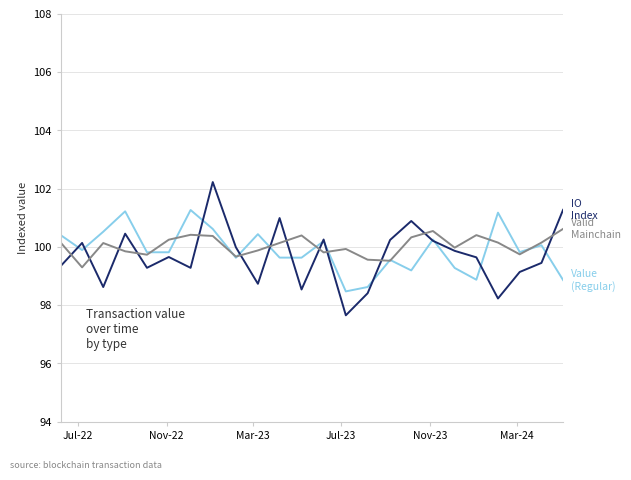

What is the smallest value displayed?

97.6